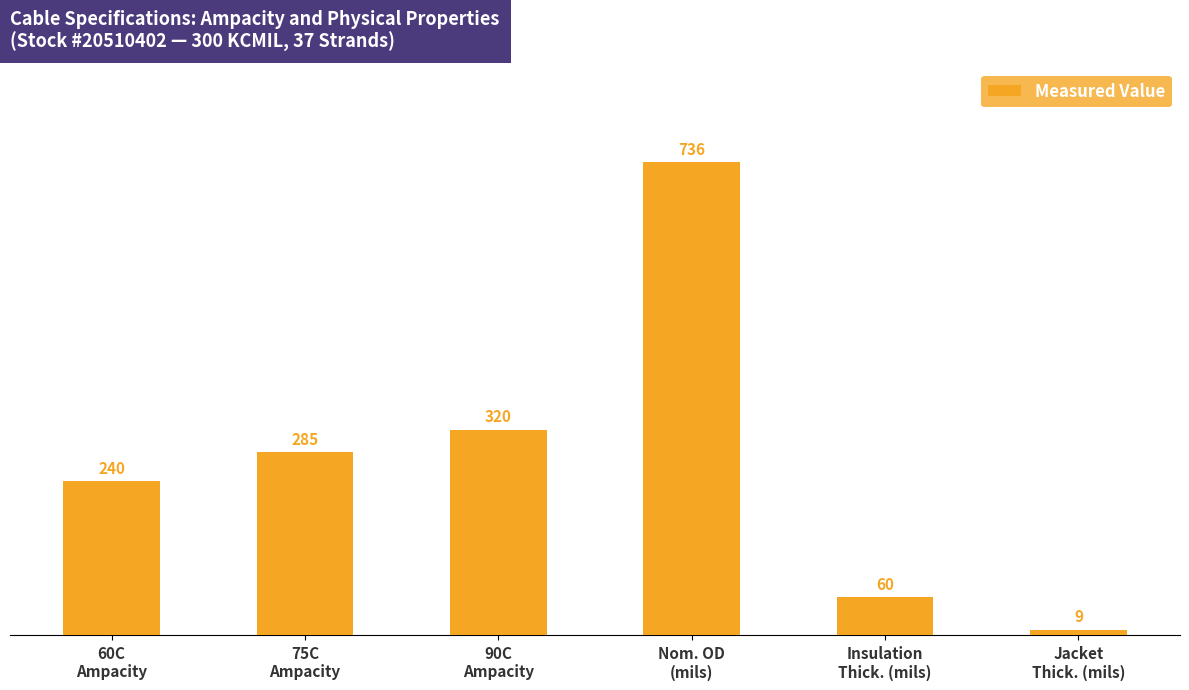

What is the value of the 3rd bar from the left?

320